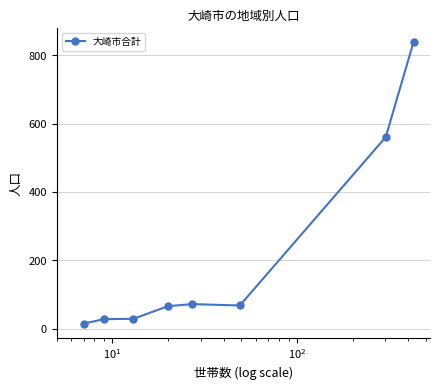

What is the sum of all values?

1678